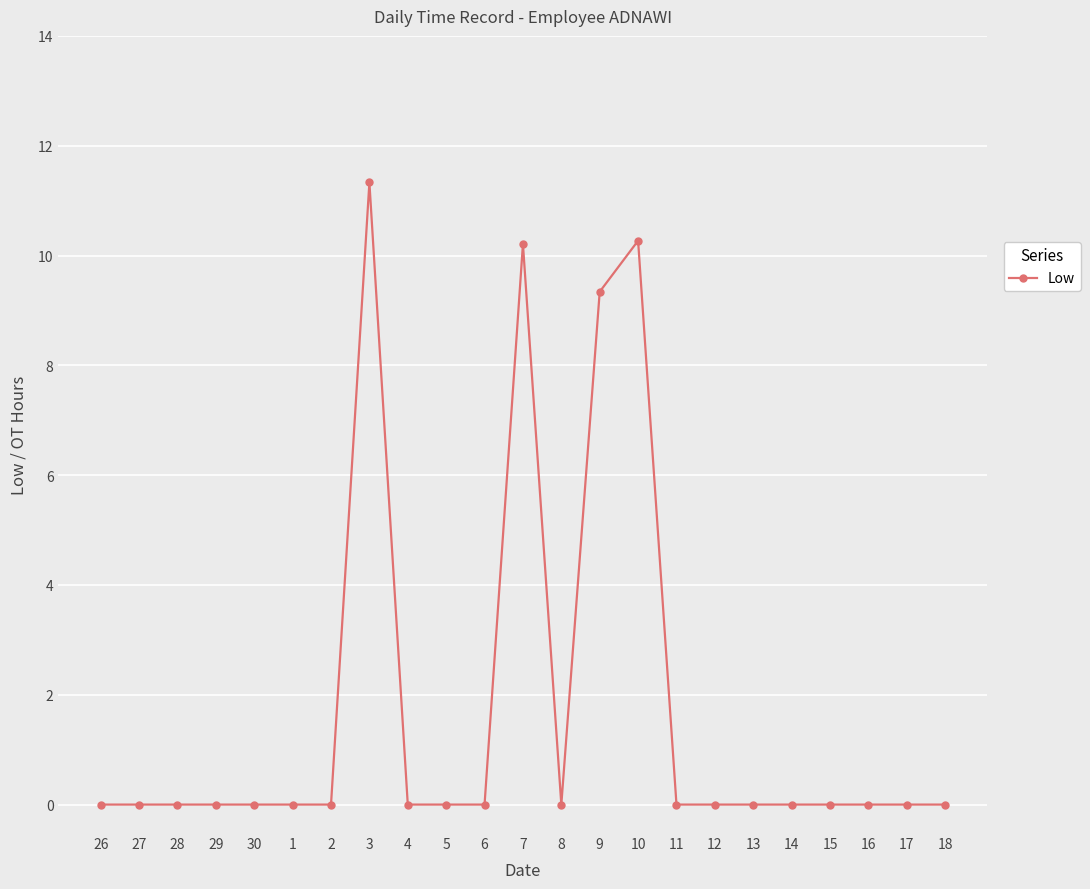

What is the maximum value shown in the chart?

11.3